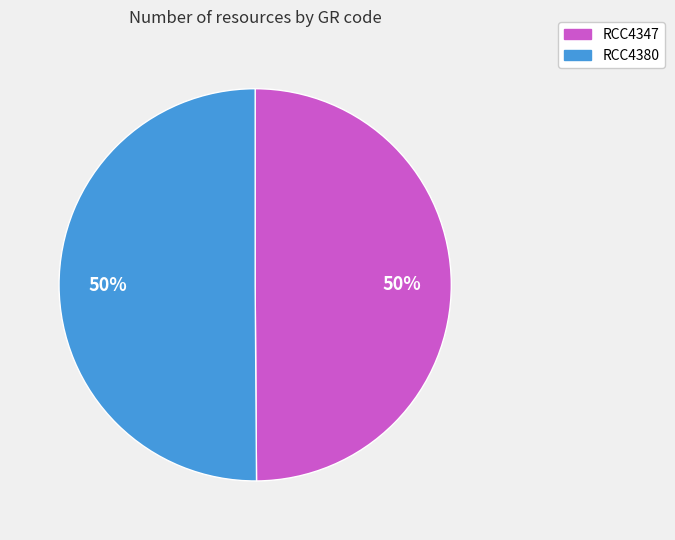

Is it true that RCC4347 is 50% of the pie?

True